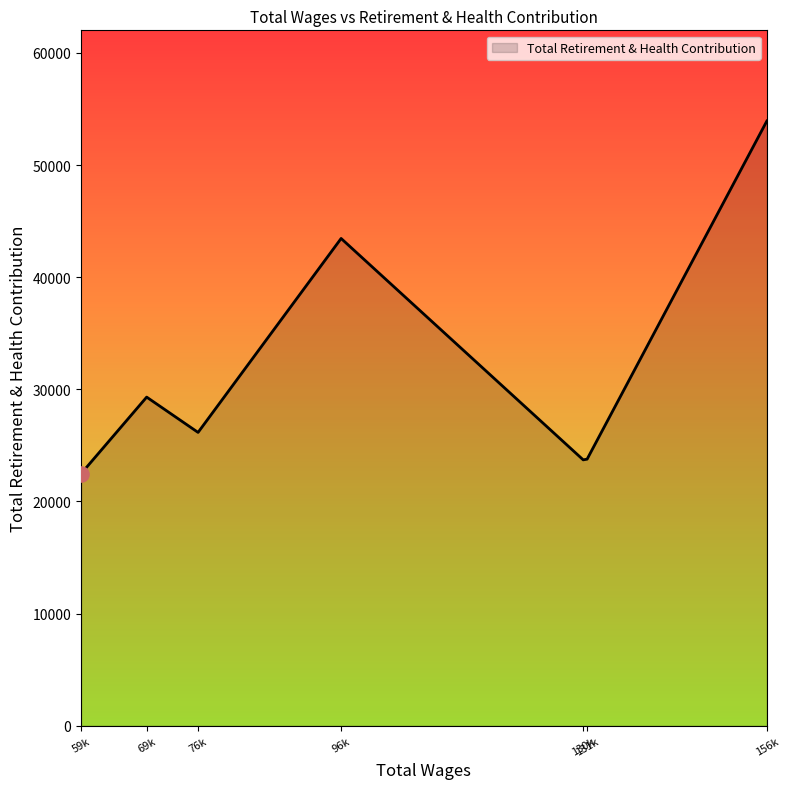

What is the ratio of the value at 69k to the value at 130k?

1.2